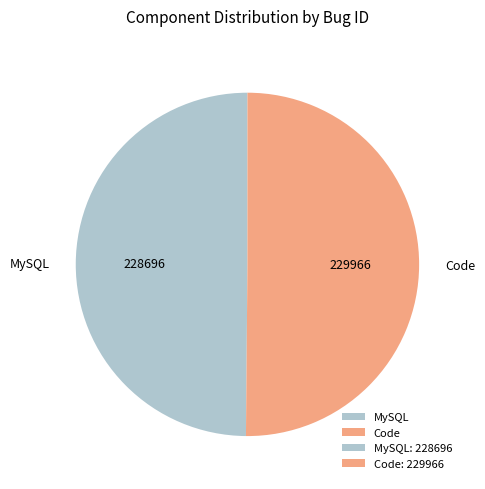

The Code slice represents 45% of the pie. True or false?

False